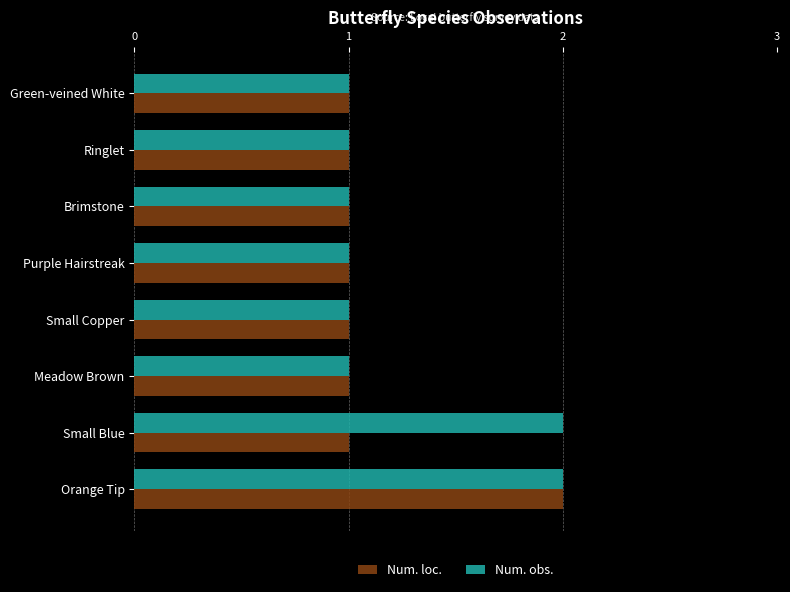

Which series changed the most between Orange Tip and Small Blue?

Num. loc.